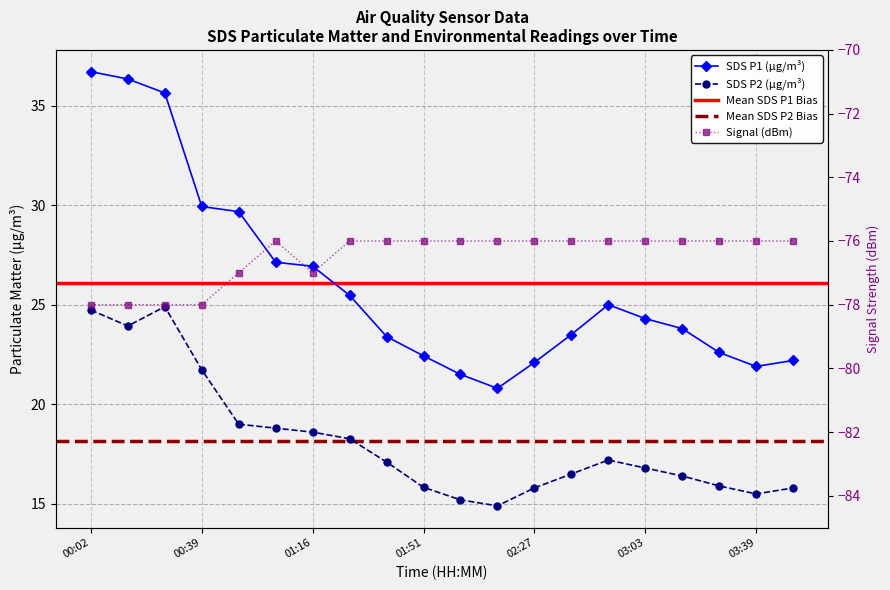

How many interior local peaks does the SDS_P1 series have?

1